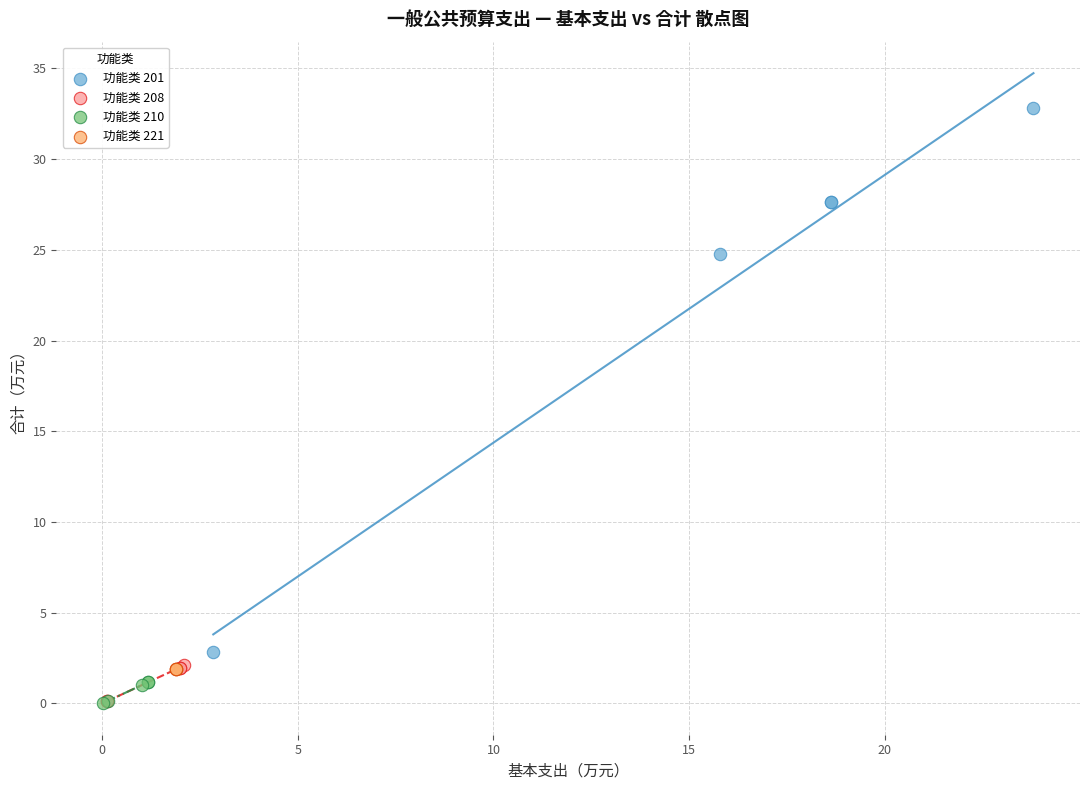

Which series contains the highest Y value?

功能类 201